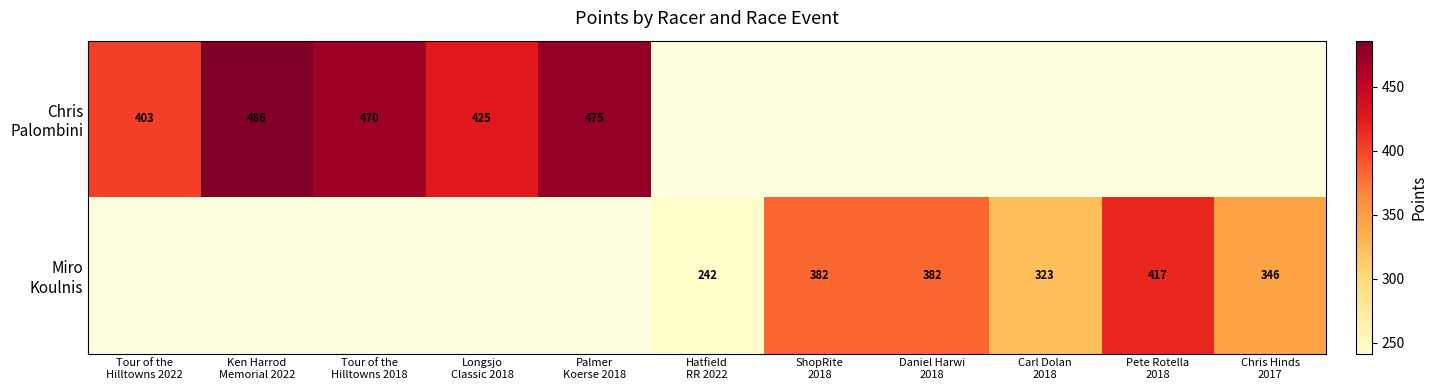

At which category does the chart reach its minimum across all series?

Hatfield
RR 2022